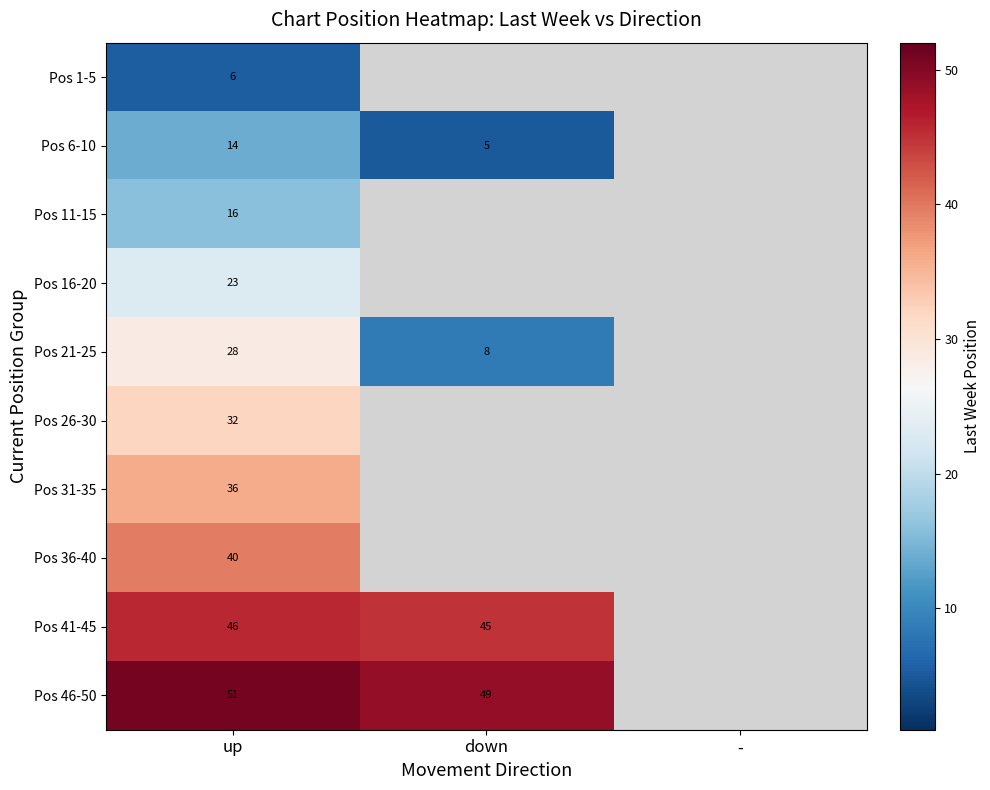

Is the value of Pos 46-50 at down greater than the value of Pos 6-10 at up?

Yes